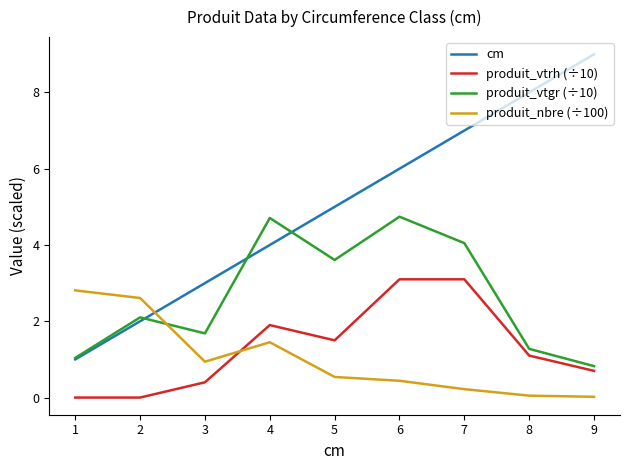

Which series ends up on top after the final intersection of produit_nbre (÷100) and produit_vtrh (÷10)?

produit_vtrh (÷10)